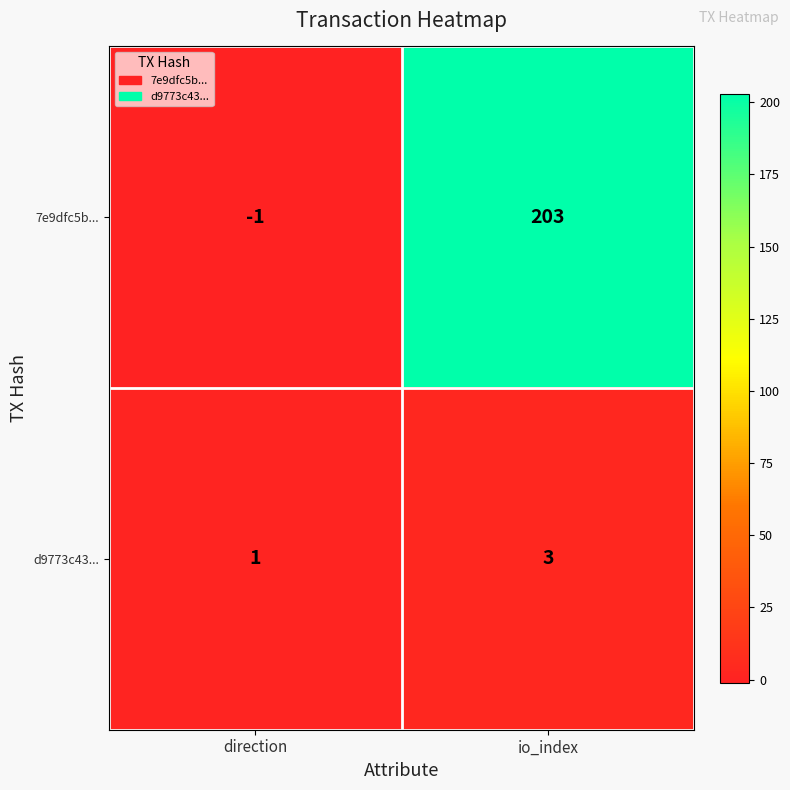

Is it true that 7e9dfc5b... equals 203 at io_index?

True